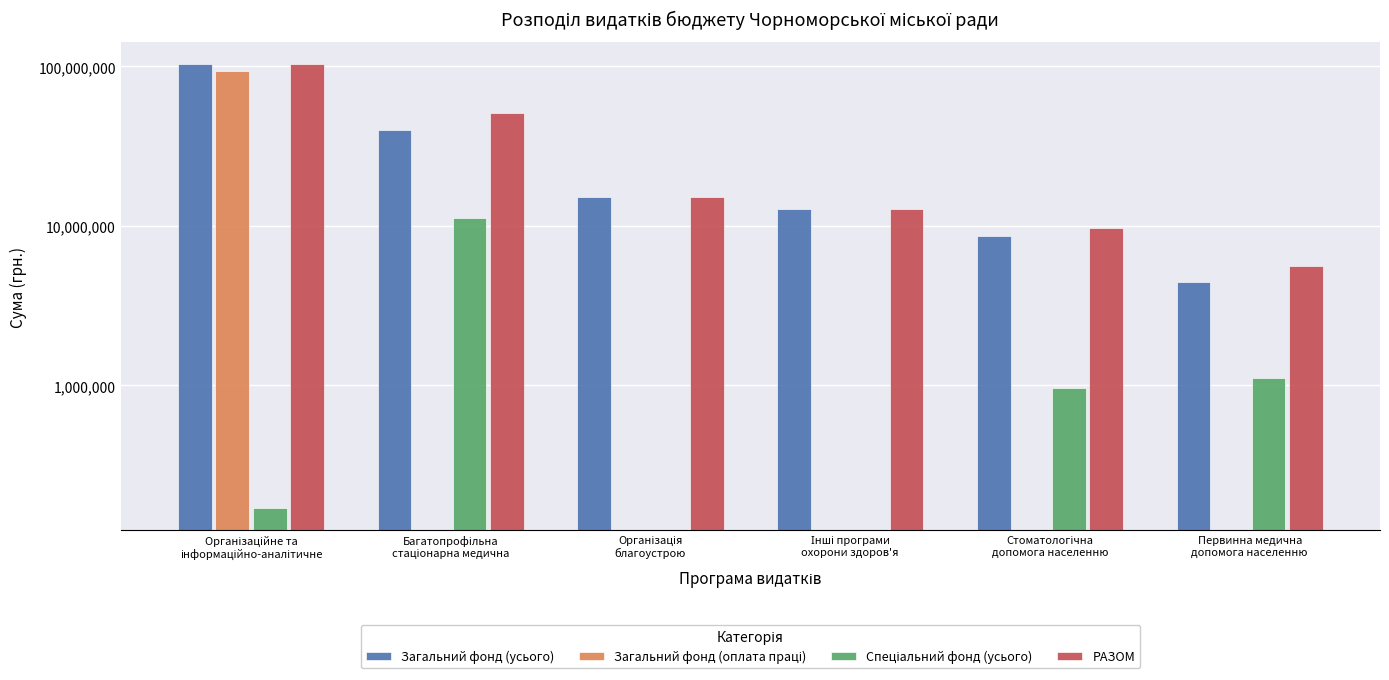

What is the average value of the Загальний фонд (усього) series?

30820980